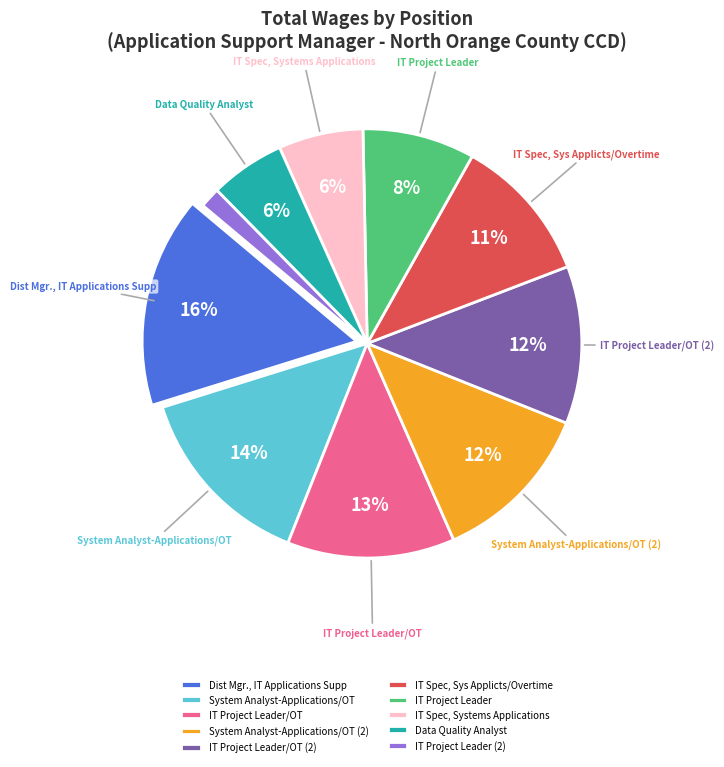

Do Dist Mgr., IT Applications Supp and System Analyst-Applications/OT together represent more than half of the pie?

No